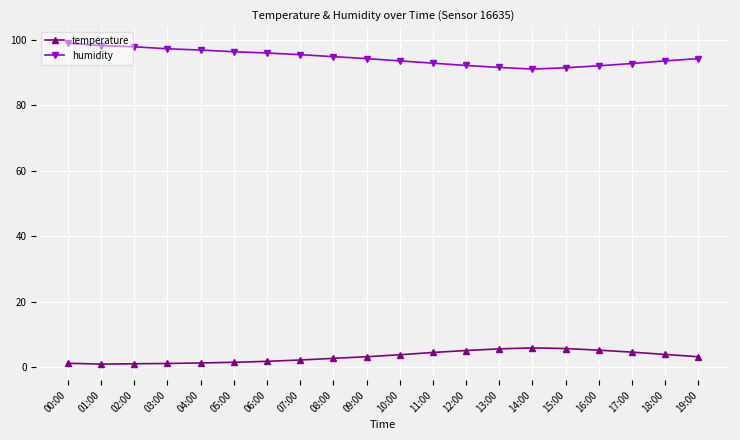

What is the value of the temperature point at the 11th from the left?

3.8